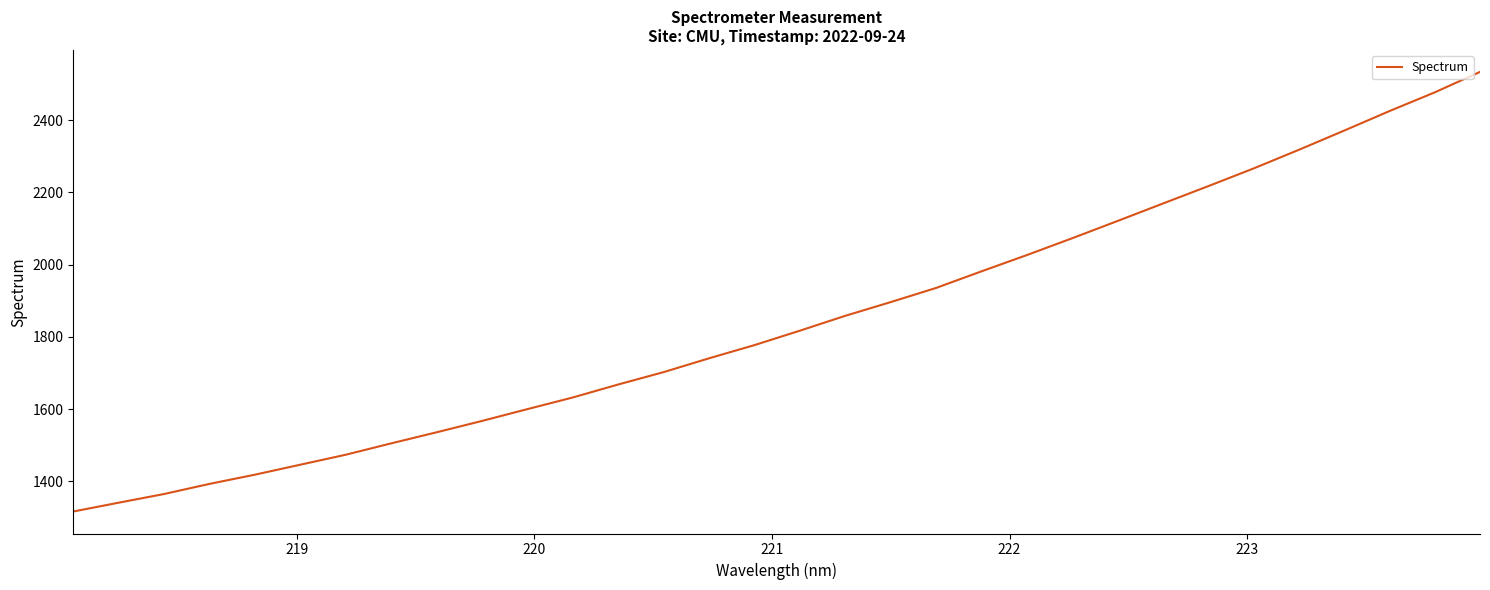

Does the chart display data point markers on the line(s)?

No